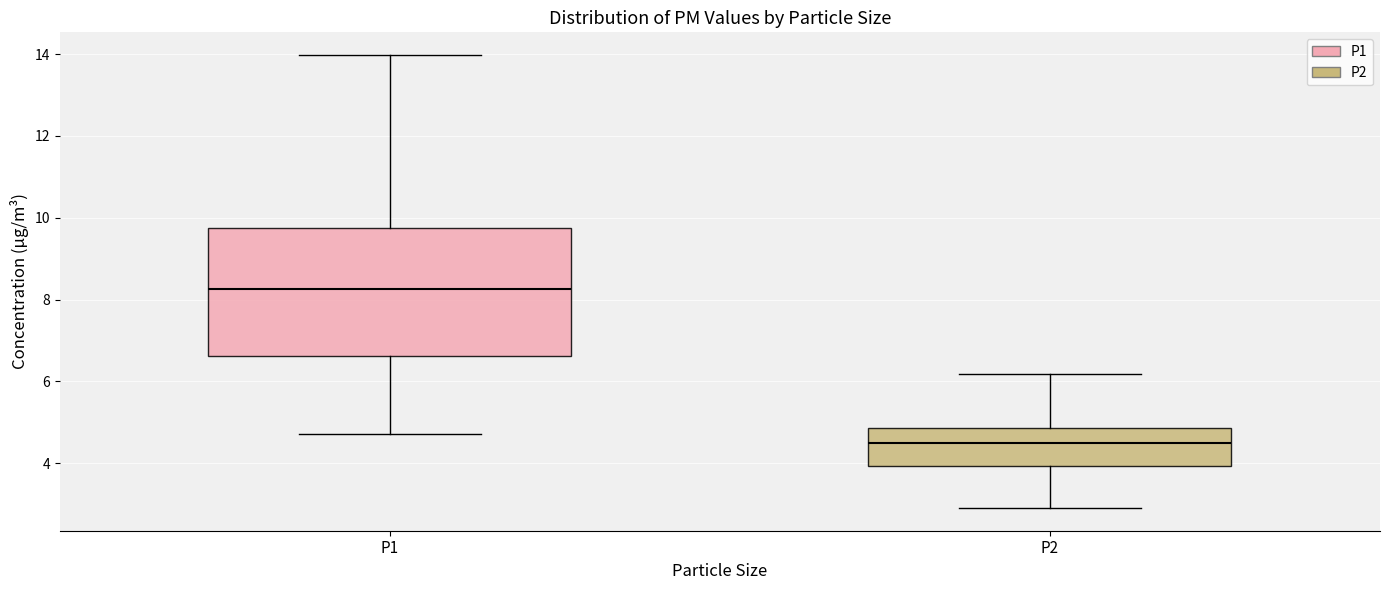

Where does the upper whisker of the box for P1 end on the y-axis? The values are not printed on the chart, so give them approximately, as read against the axis.

14.0